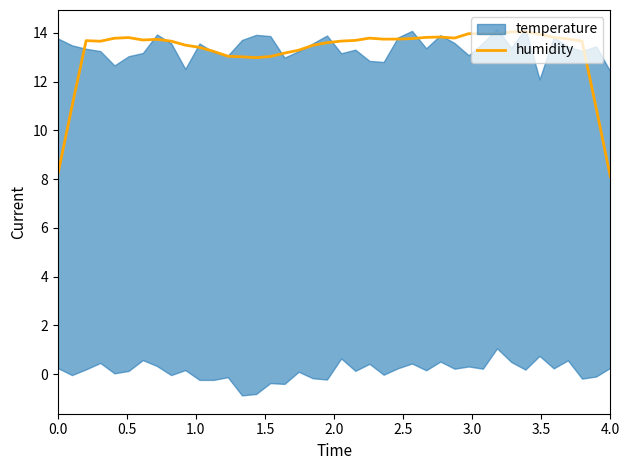

How many data points are above 13?

35